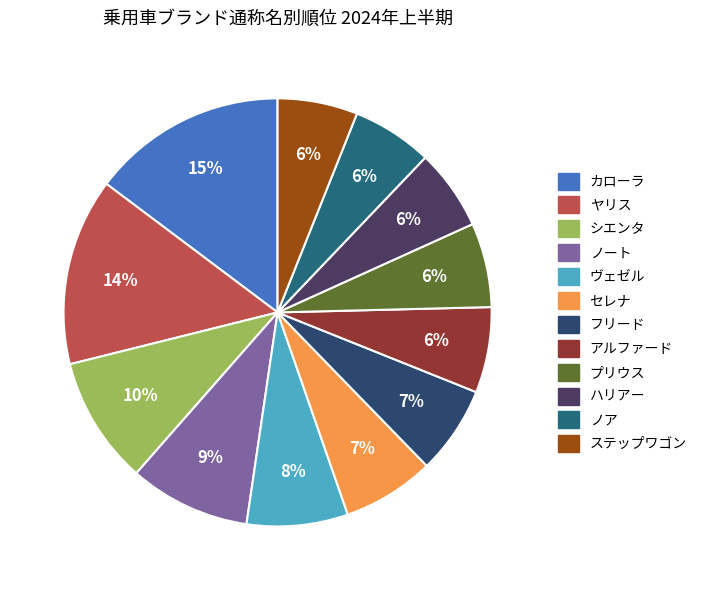

Does ノア account for over 50% of the chart?

No